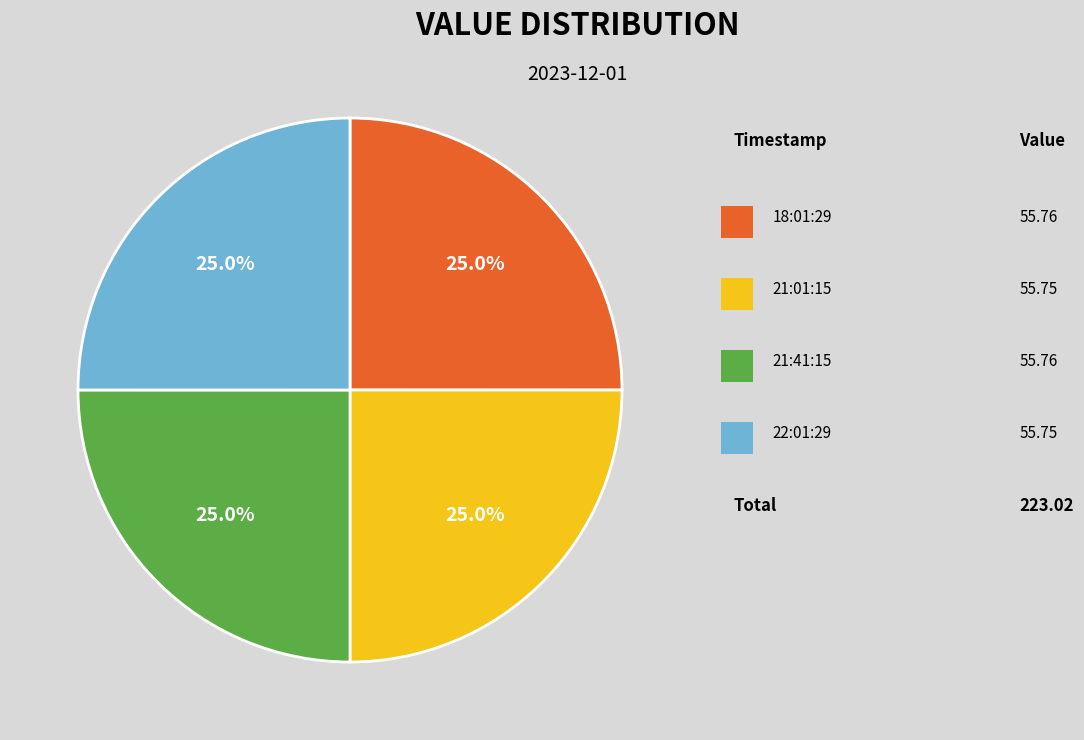

Is there any slice that represents more than half of the pie?

No